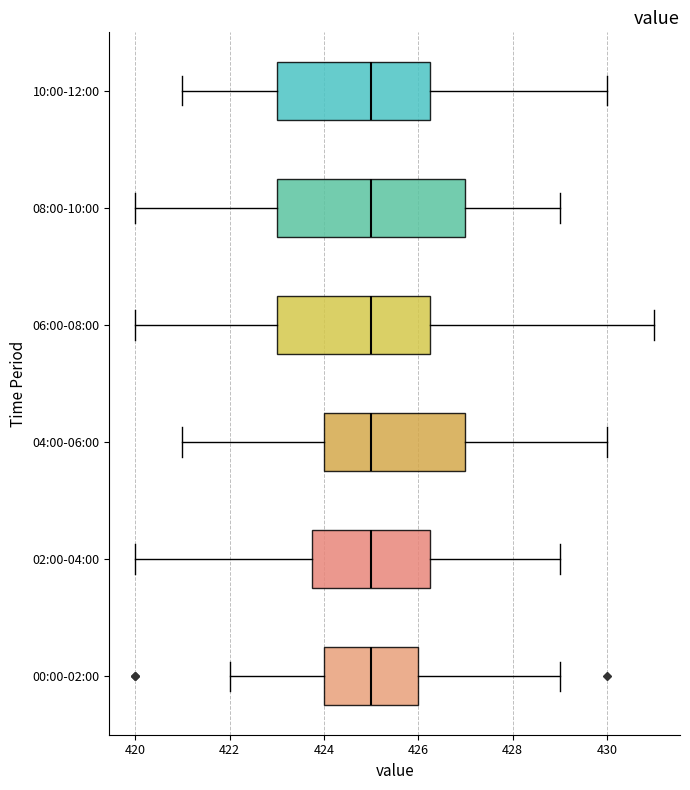

Comparing the boxes themselves (not the whiskers), which one is the widest?

08:00-10:00